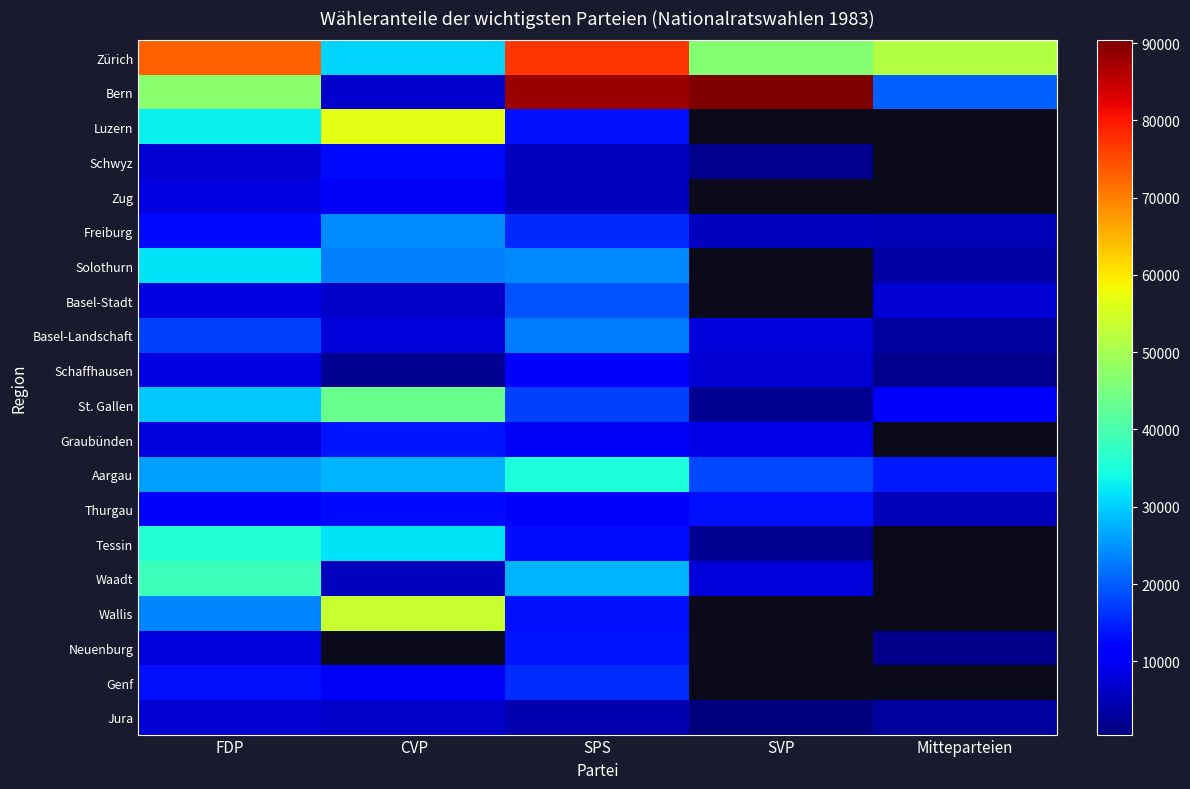

What is the spread (max minus min) of values at CVP?

54924.2